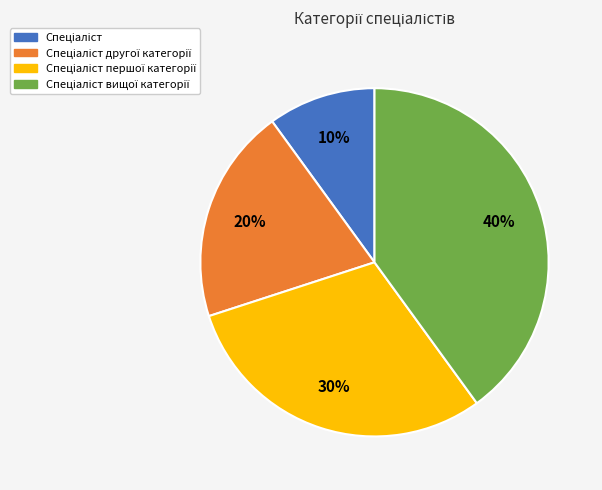

To the nearest percent, what is the average slice percentage?

25%